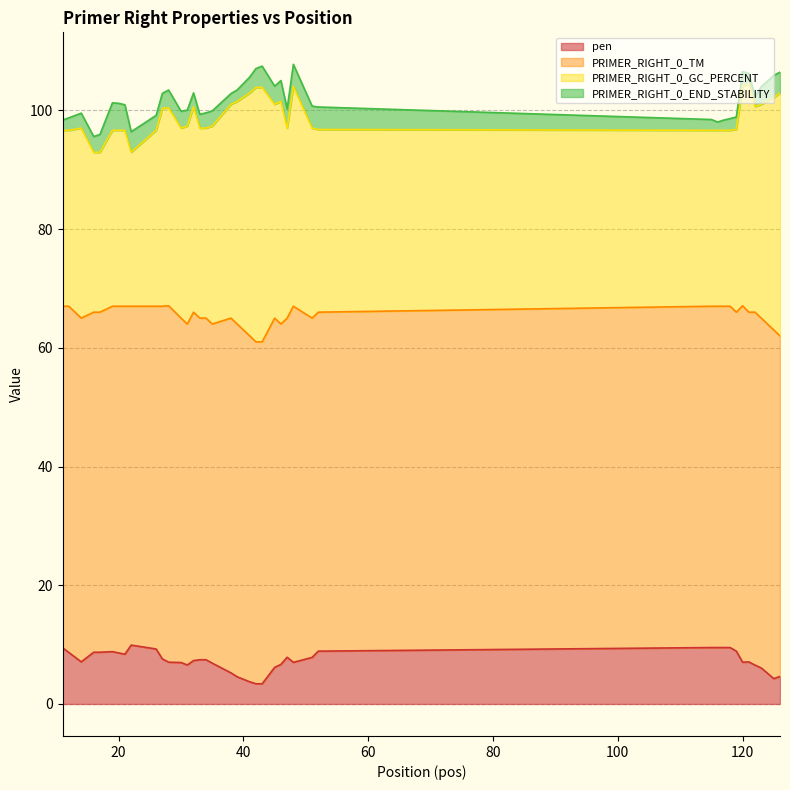

At which label does pen reach its peak?

22